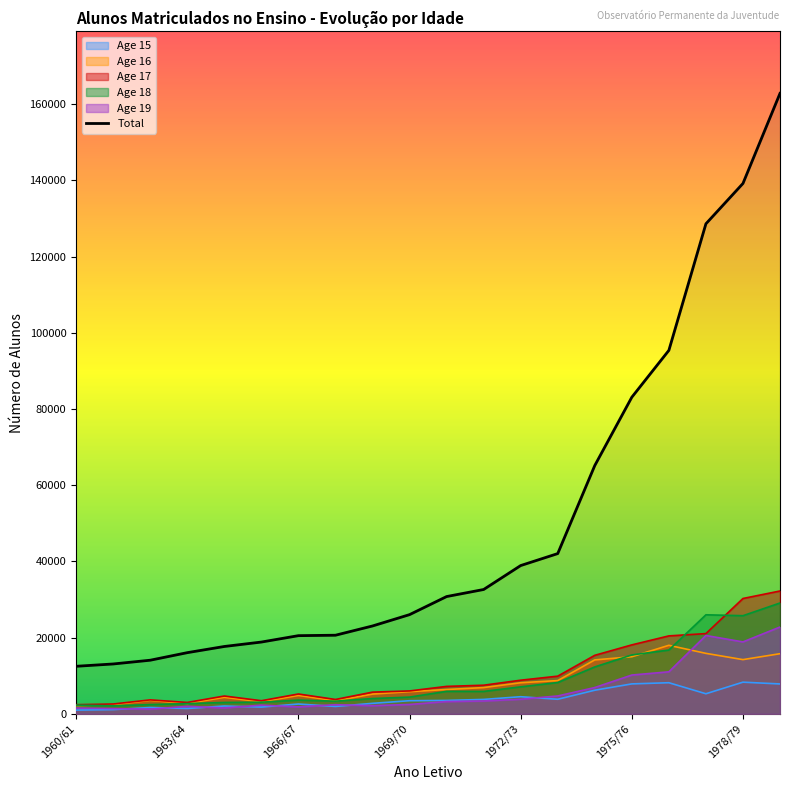

Which category has the lowest value across all series?

1960/61